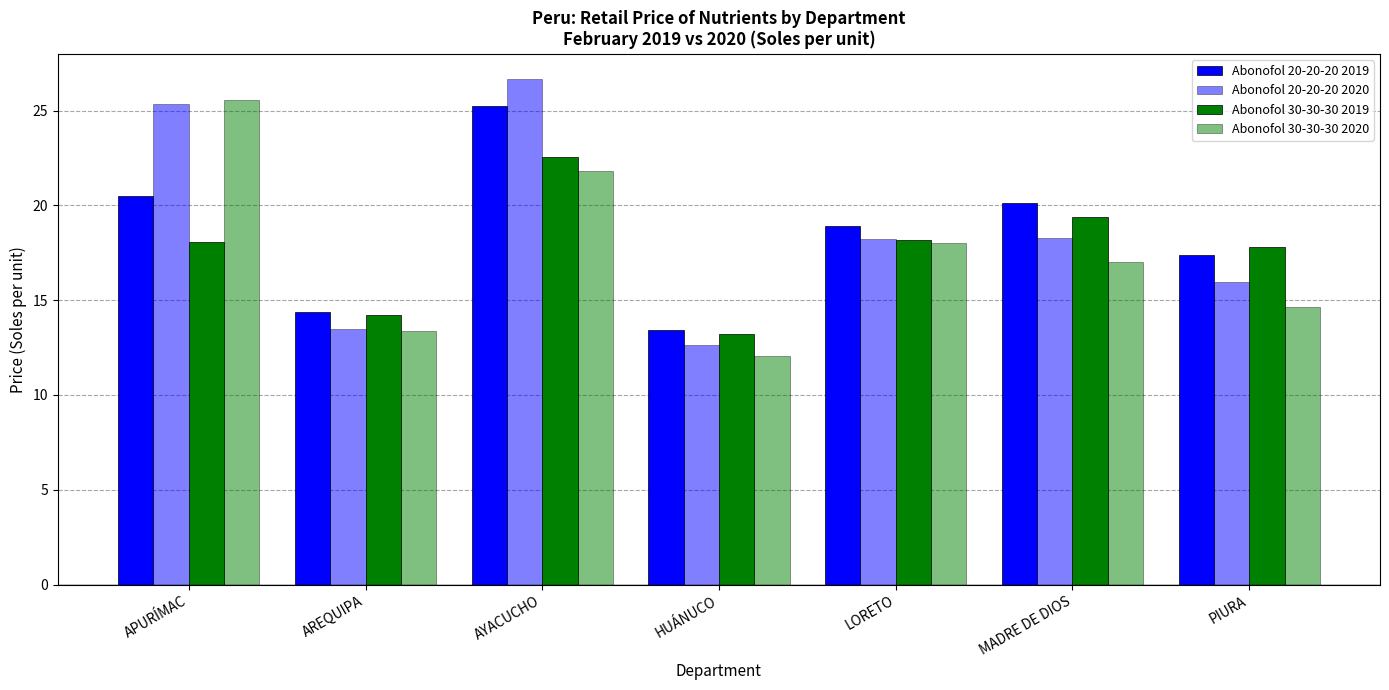

Reading right to left, extract all data points from this chart.

Abonofol 20-20-20 2019: 17.4	20.1	18.9	13.4	25.2	14.4	20.5
Abonofol 20-20-20 2020: 15.9	18.3	18.2	12.6	26.7	13.5	25.3
Abonofol 30-30-30 2019: 17.8	19.4	18.2	13.2	22.5	14.2	18.1
Abonofol 30-30-30 2020: 14.7	17.0	18.0	12.0	21.8	13.3	25.6